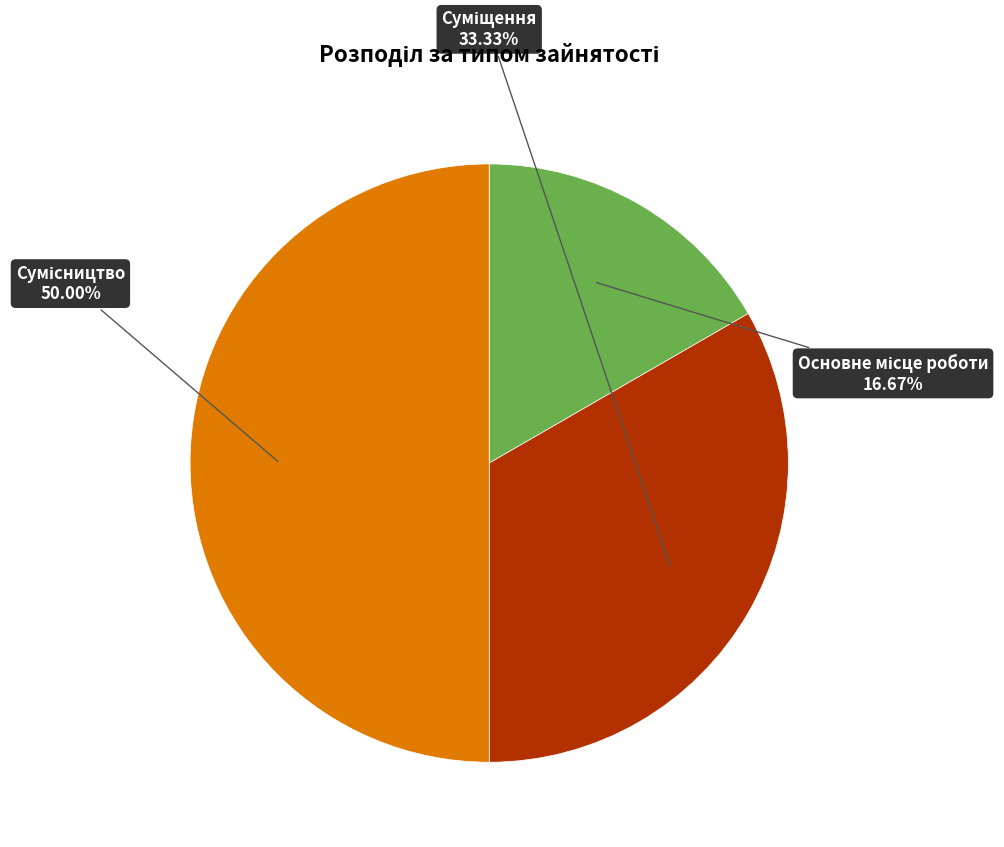

How many segments does this pie chart have?

3